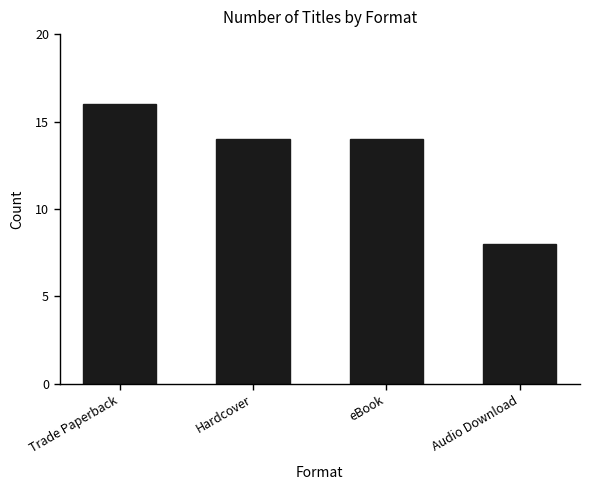

Approximately how many times larger is the value at Hardcover compared to eBook?

1.0